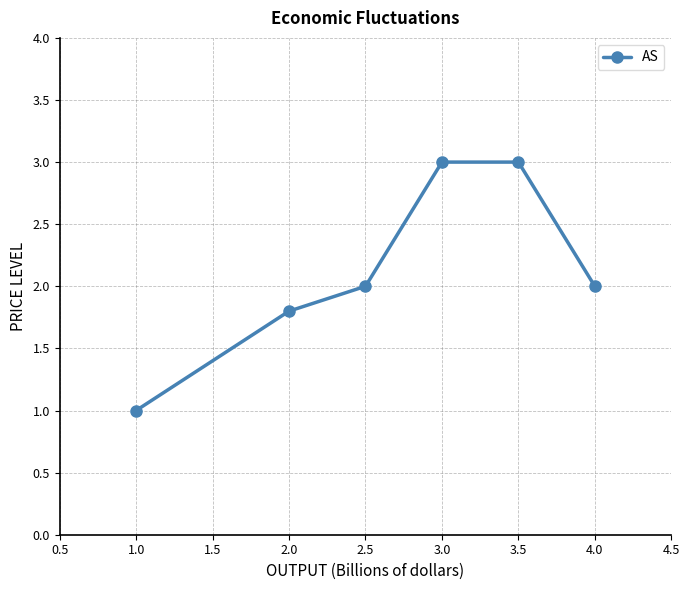

What is the minimum value shown in the chart?

1.0